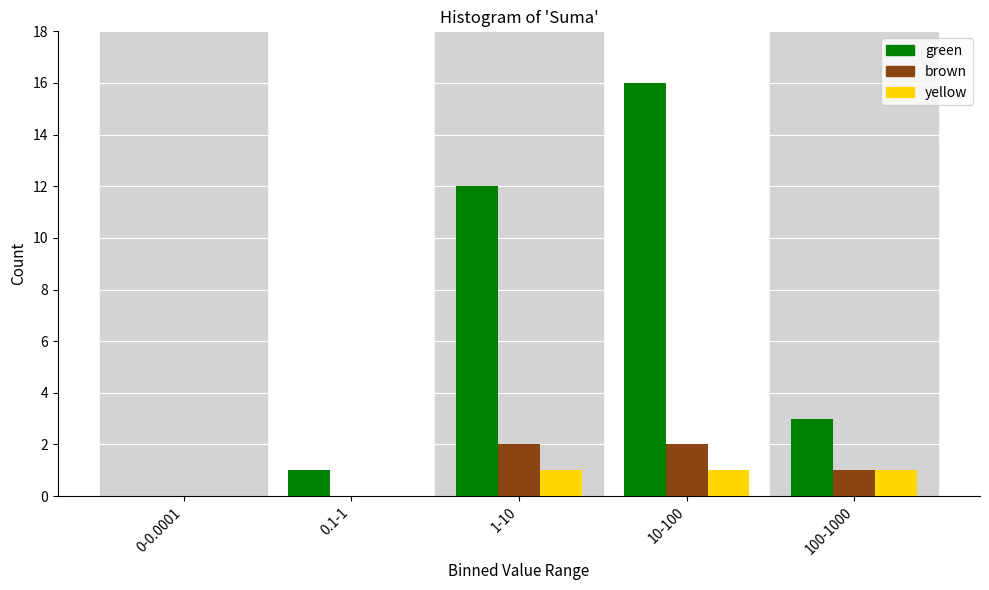

Reading left to right, extract all data points from this chart.

green: 0-0.0001=0	0.1-1=1	1-10=12	10-100=16	100-1000=3
brown: 0-0.0001=0	0.1-1=0	1-10=2	10-100=2	100-1000=1
yellow: 0-0.0001=0	0.1-1=0	1-10=1	10-100=1	100-1000=1